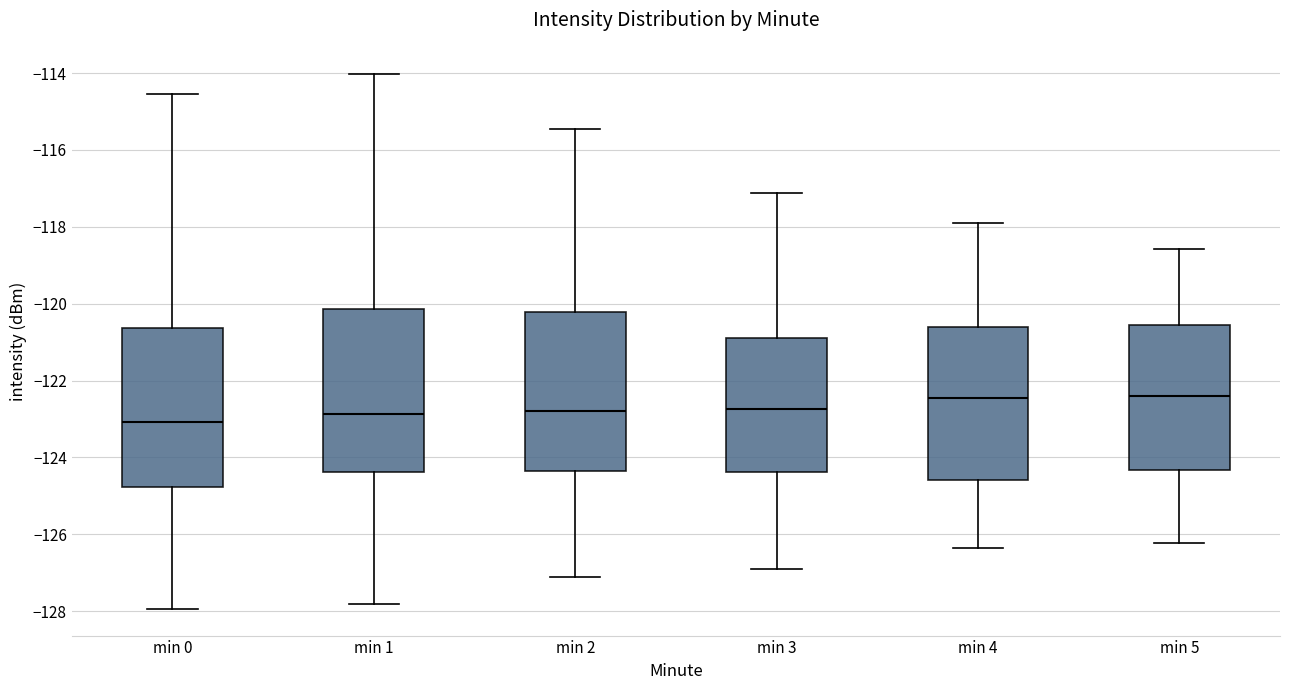

Where does the upper whisker of the box for min 2 end on the y-axis? The values are not printed on the chart, so give them approximately, as read against the axis.

-115.4